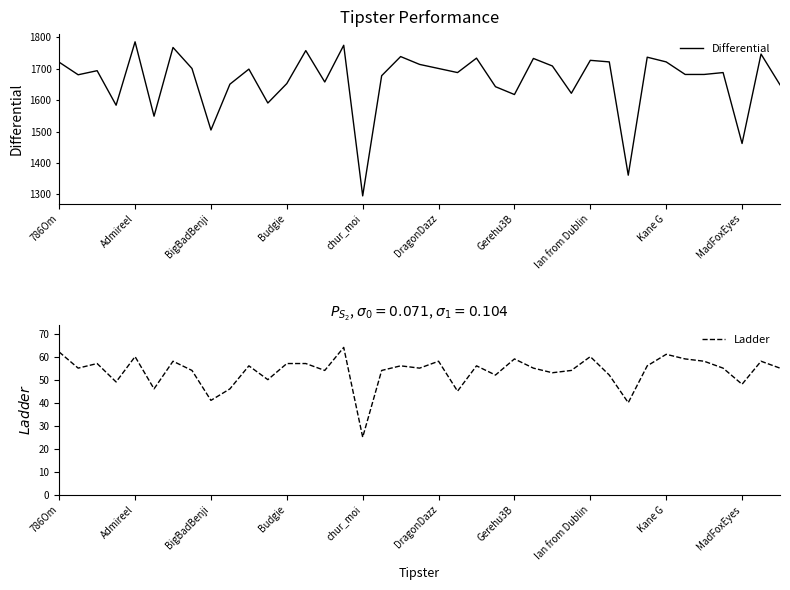

What is the highest value of the Differential series?

1786